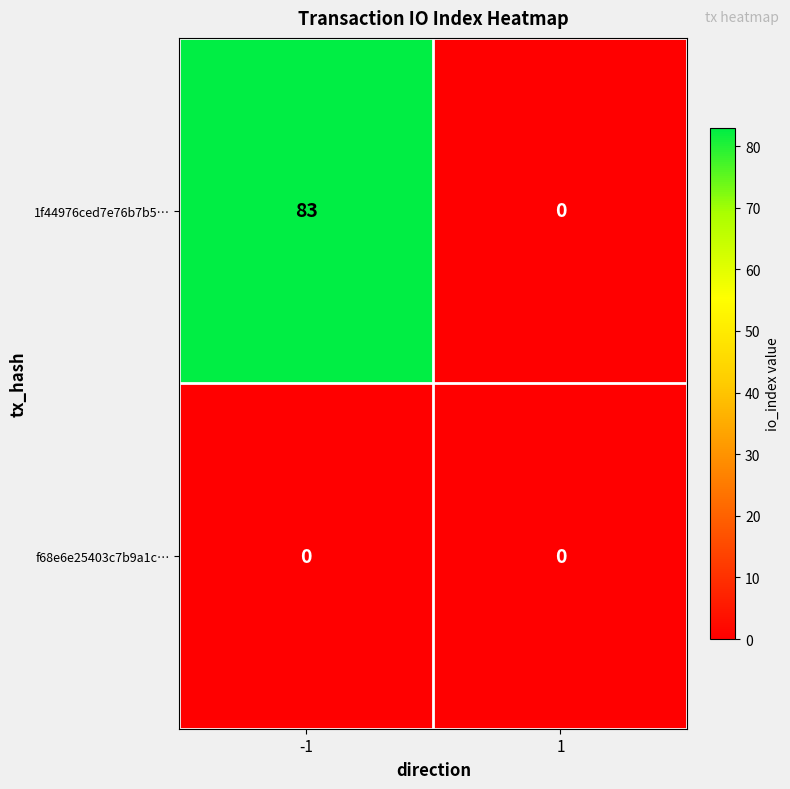

What is the maximum value for 1f44976ced7e76b7b5…?

83